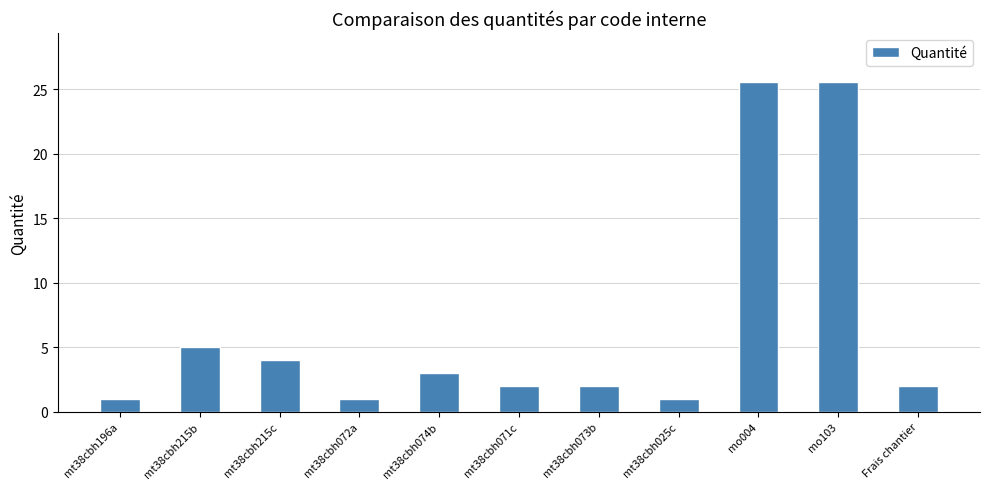

What is the value of the 1st bar from the left?

1.0